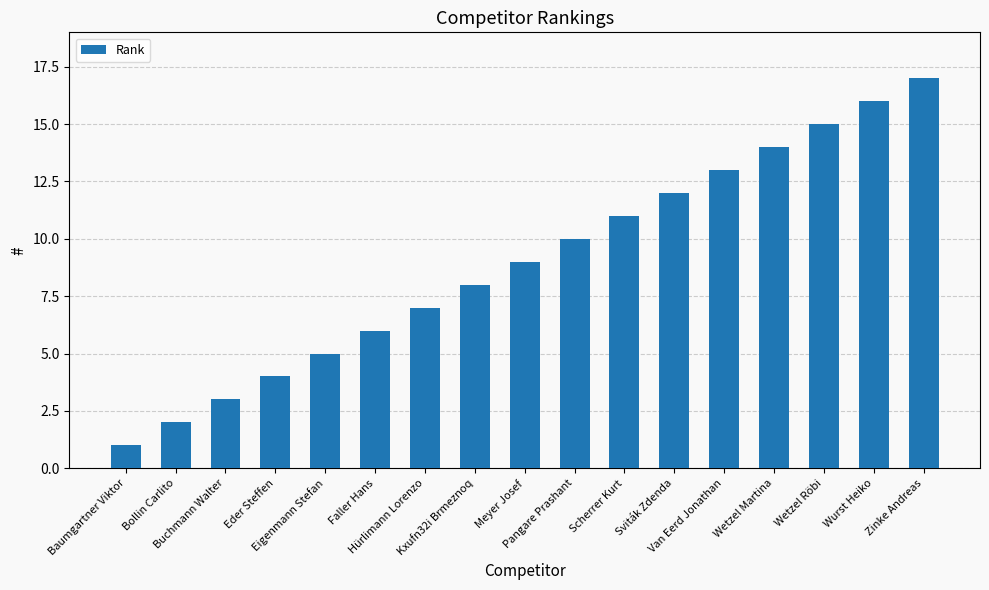

Reading left to right, extract all data points from this chart.

1	2	3	4	5	6	7	8	9	10	11	12	13	14	15	16	17